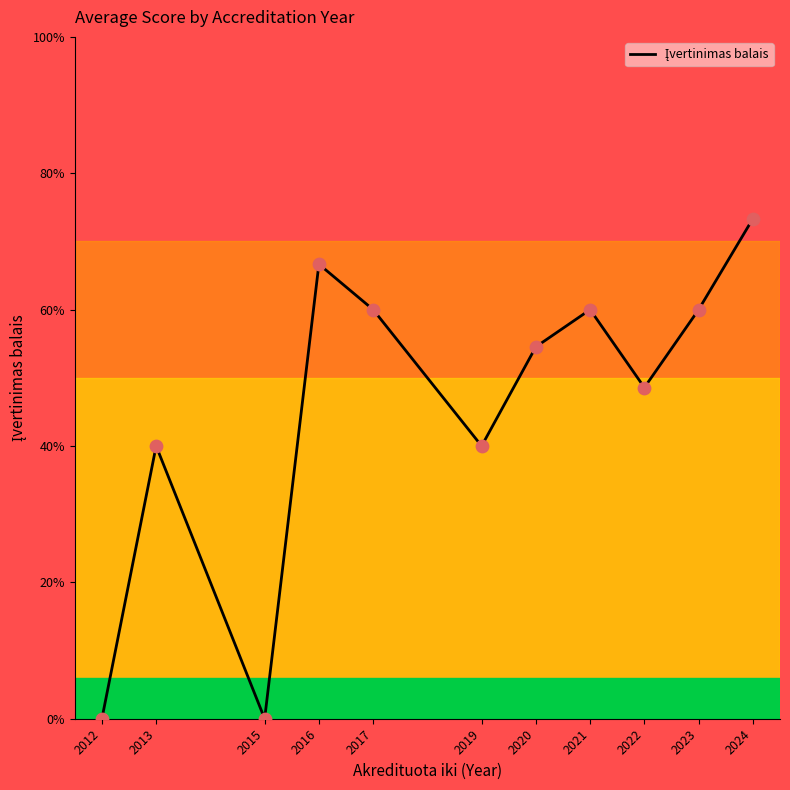

Between 2017 and 2023, which is larger?

2017